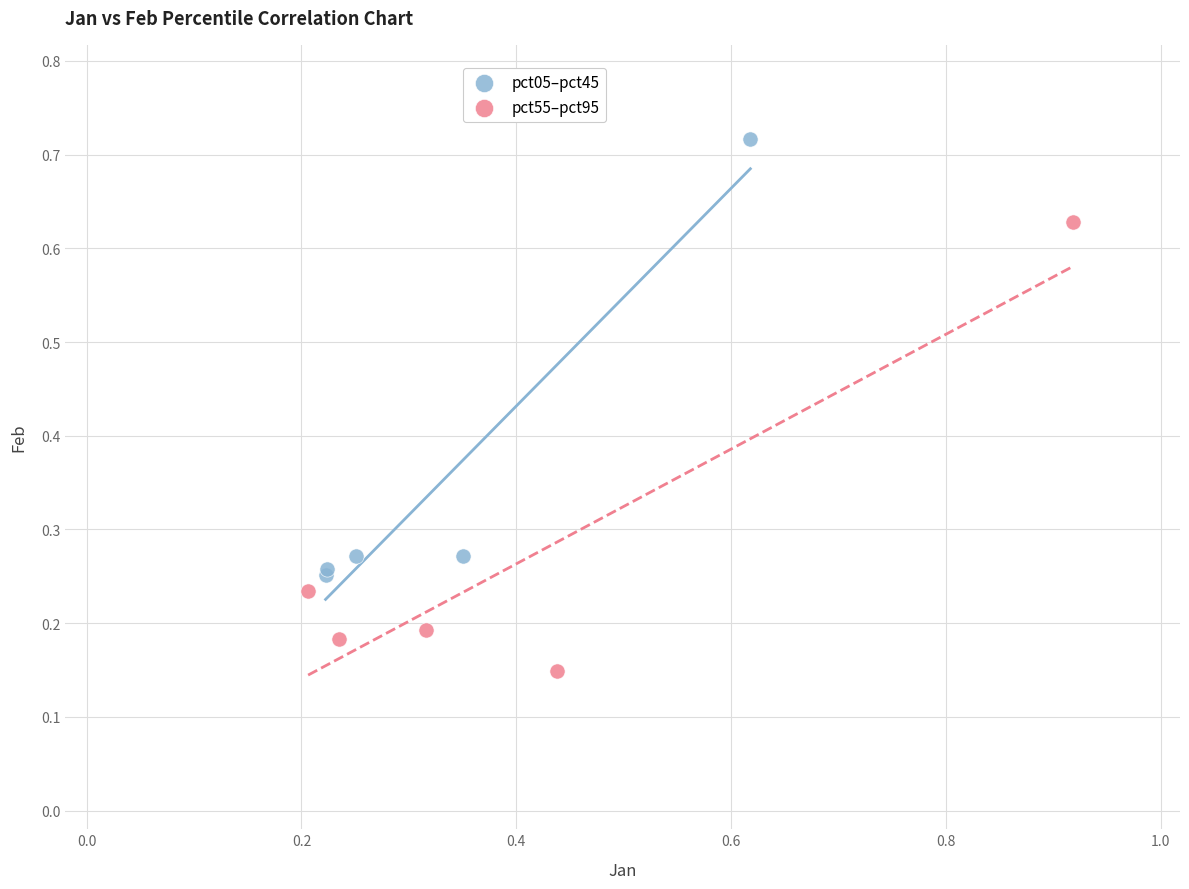

Which series contains the highest Y value?

pct05–pct45